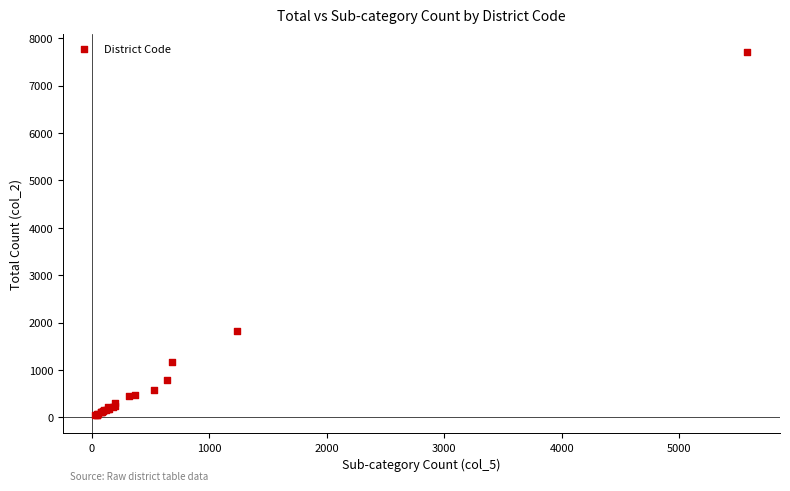

What Y value in the scatter plot is closest to 3877?

1834